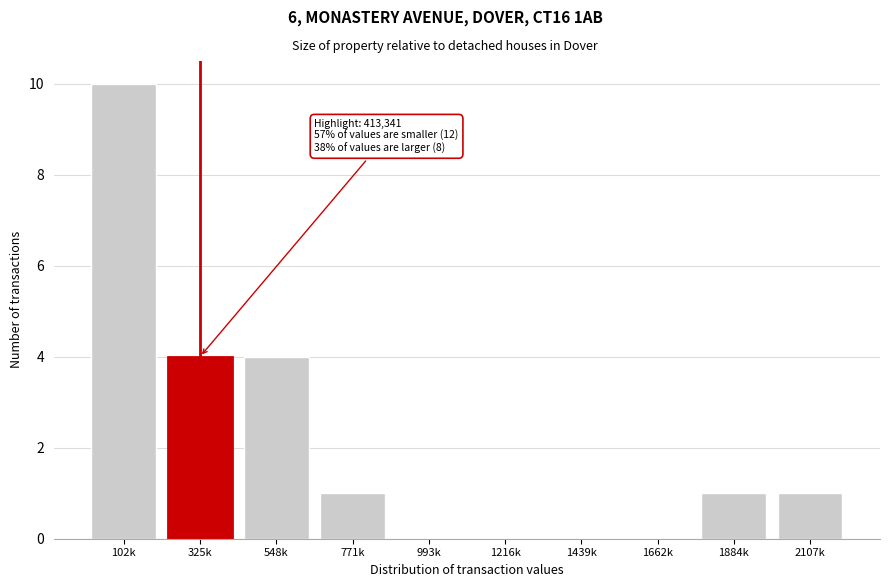

Reading left to right, transcribe all the data shown in this chart.

102k=10	325k=4	548k=4	771k=1	993k=0	1216k=0	1439k=0	1662k=0	1884k=1	2107k=1